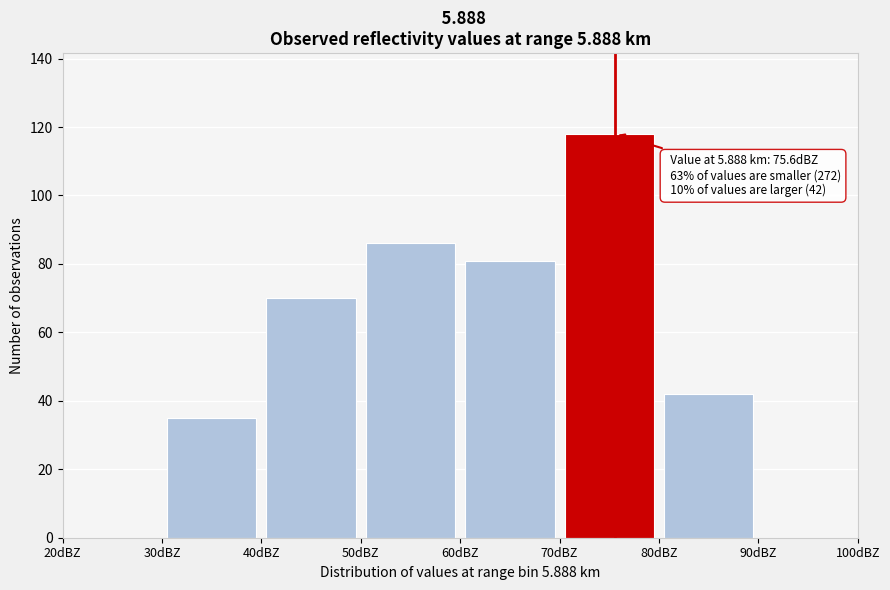

Over which range of the x-axis is the bar tallest?

70 to 80